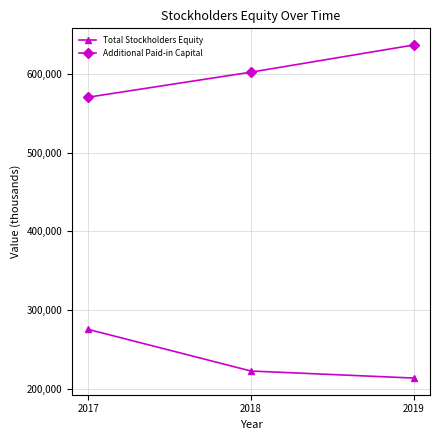

Rank the series at 2017 from lowest to highest value.

Total Stockholders Equity, Additional Paid-in Capital